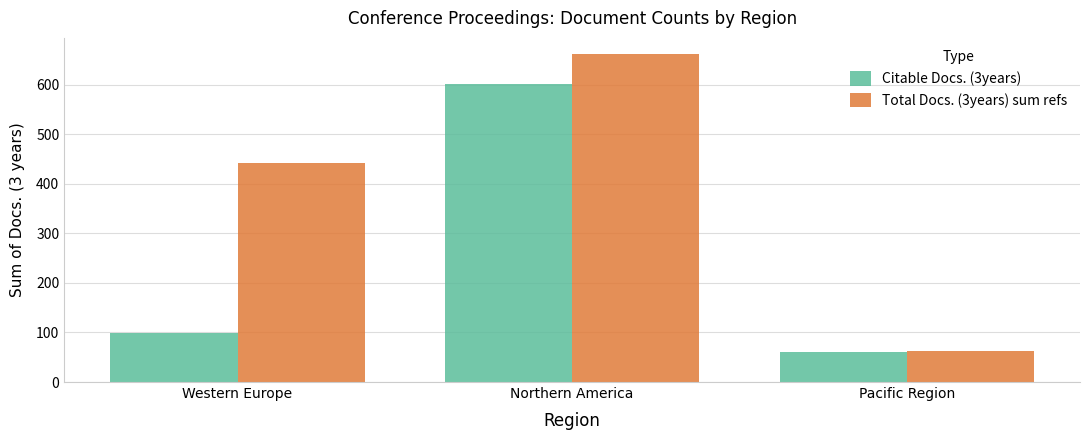

What is the average value of the Total Docs. (3years) sum refs series?

388